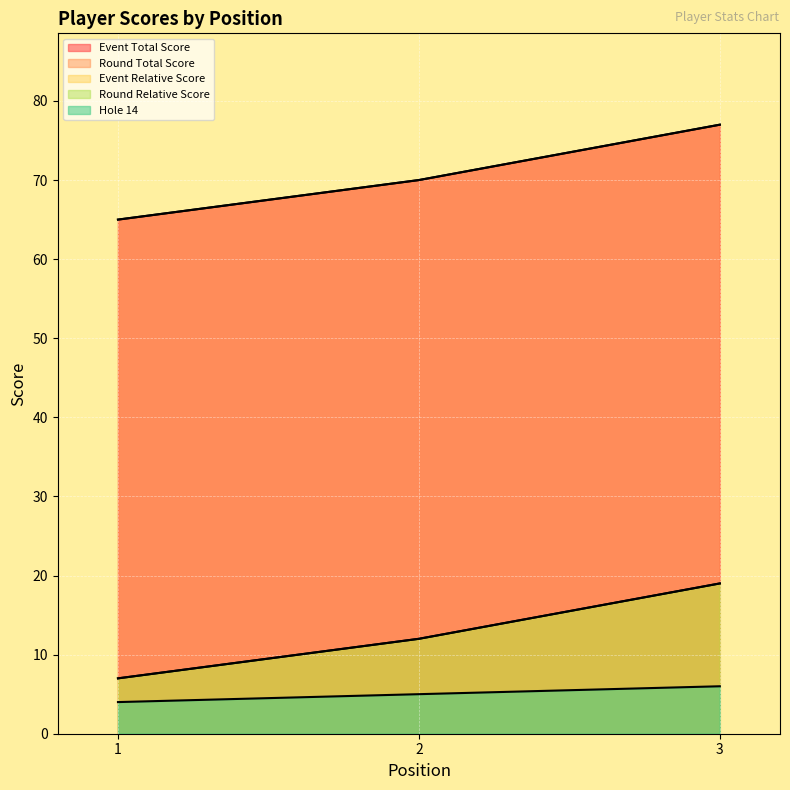

What is the smallest value displayed?

4